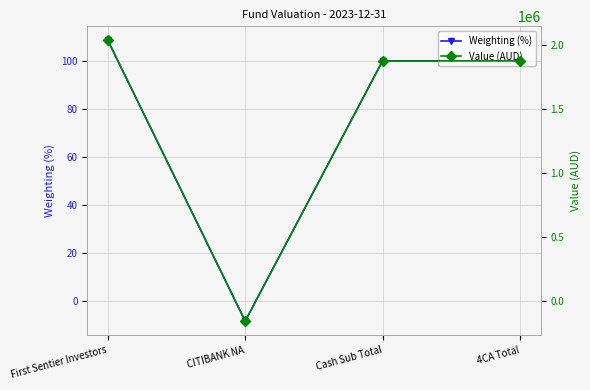

What are all the series names shown in the legend?

Weighting (%), Value (AUD)